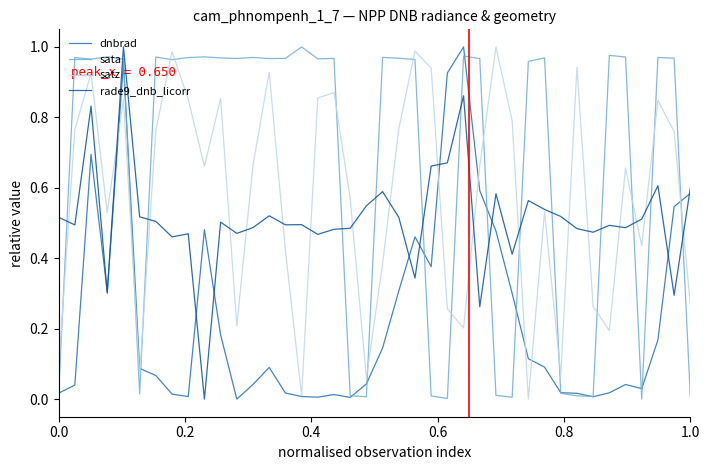

After their last crossing, which series has the higher values: satz or dnbrad?

dnbrad